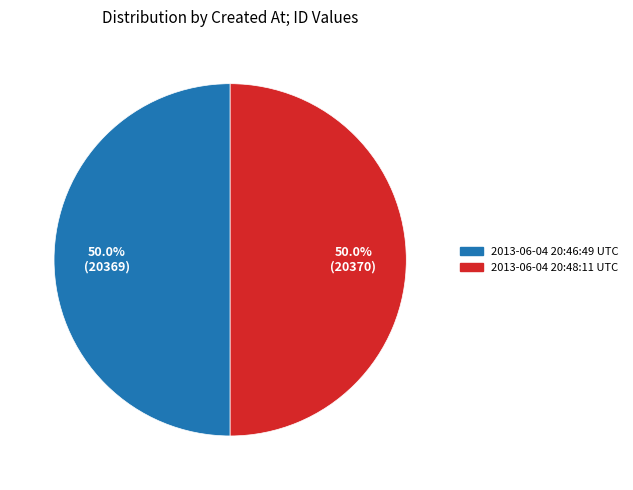

What is the ratio of the value at 2013-06-04 20:48:11 UTC to the value at 2013-06-04 20:46:49 UTC?

1.0